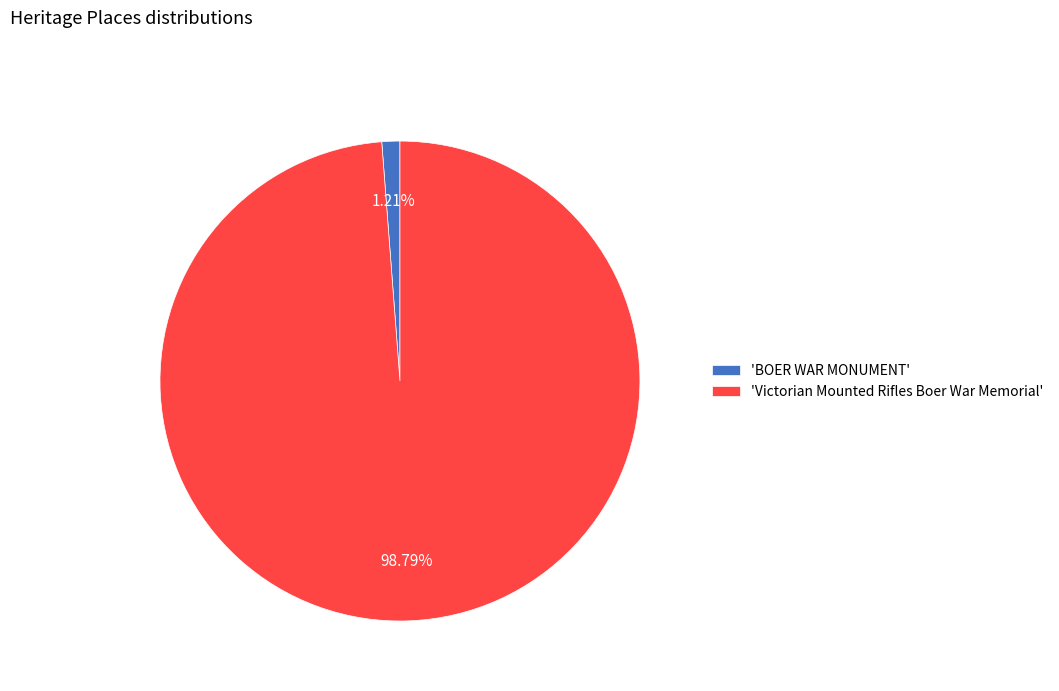

Is 'Victorian Mounted Rifles Boer War Memorial' the majority of the pie?

Yes